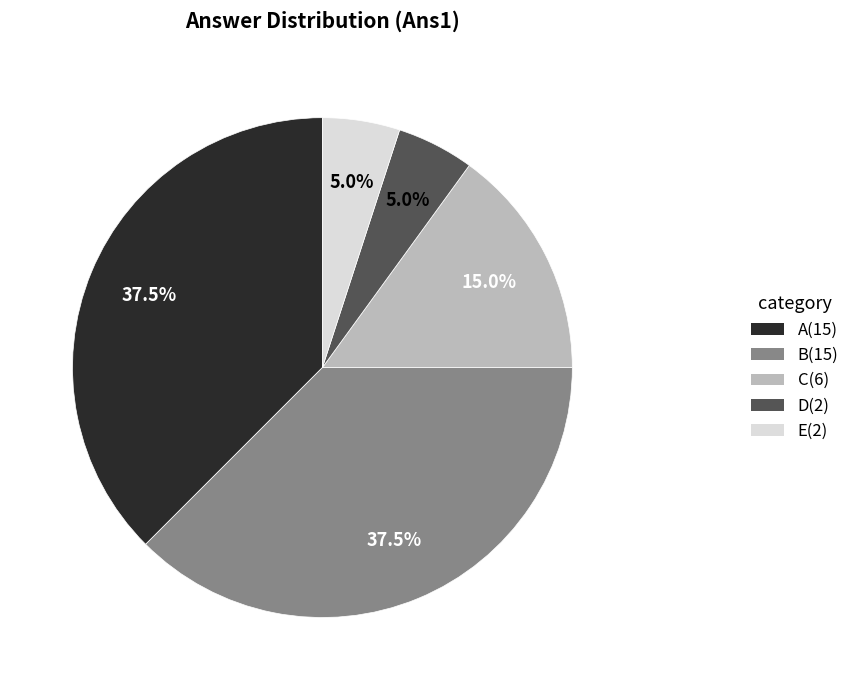

To the nearest percent, what is the average slice percentage?

20%